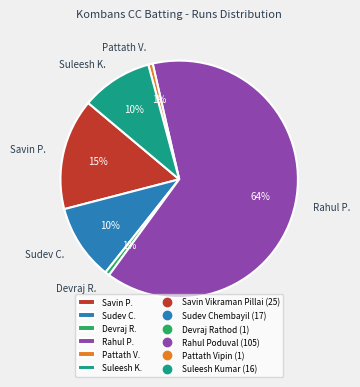

Between Sudev C. and Savin P., which is larger?

Savin P.